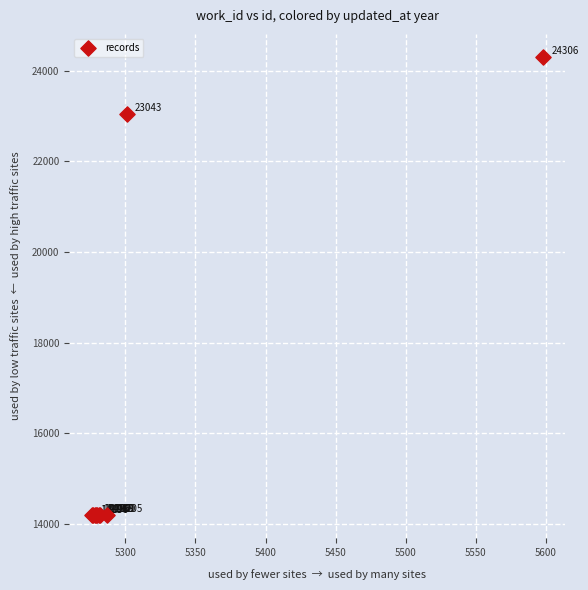

What Y value in the scatter plot is closest to 19250?

23043